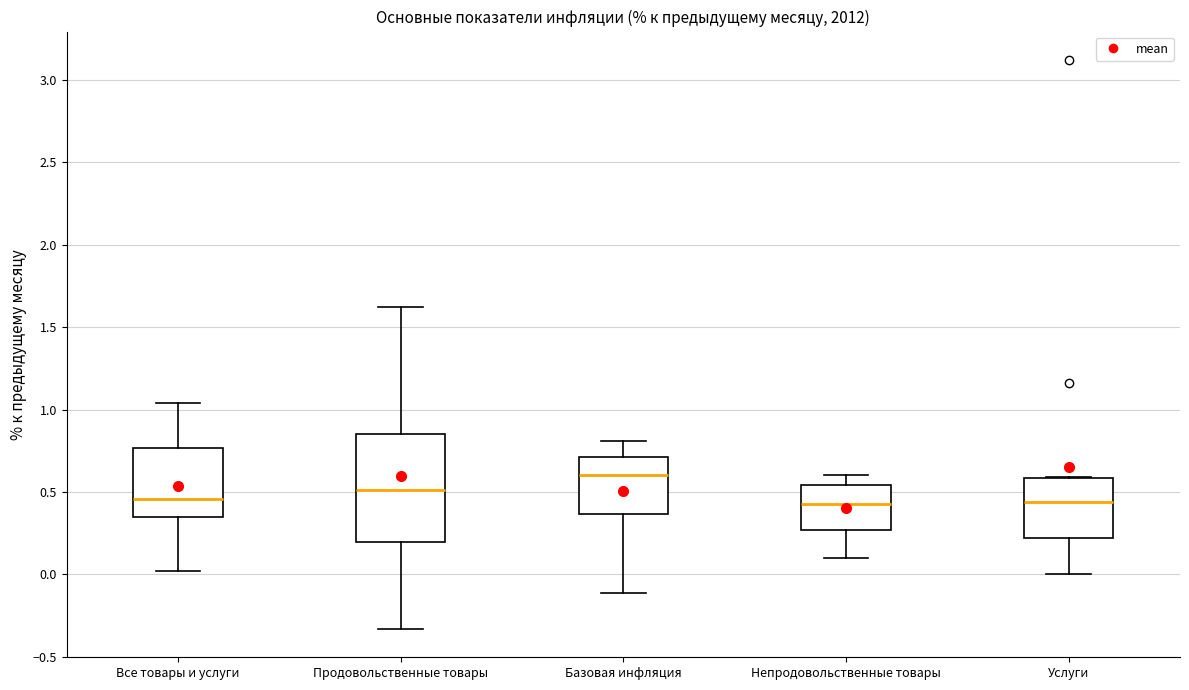

Reading left to right, transcribe this box plot: for each box, give where its median line is, the range the box spans, and where its two whiskers end, as read against the y-axis. The values are not printed on the chart, so give them approximately, as read against the axis.

Все товары и услуги: median 0.45, box 0.35 to 0.75, whiskers 0.00 to 1.05
Продовольственные товары: median 0.50, box 0.20 to 0.85, whiskers -0.35 to 1.60
Базовая инфляция: median 0.60, box 0.35 to 0.70, whiskers -0.10 to 0.80
Непродовольственные товары: median 0.45, box 0.25 to 0.55, whiskers 0.10 to 0.60
Услуги: median 0.45, box 0.20 to 0.60, whiskers 0.00 to 0.60